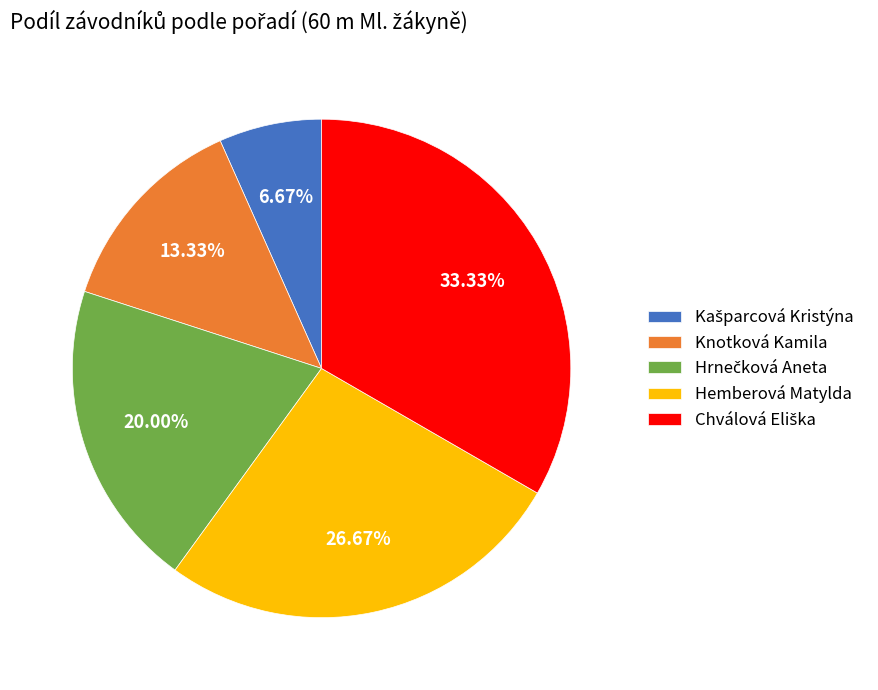

Is Knotková Kamila the majority of the pie?

No